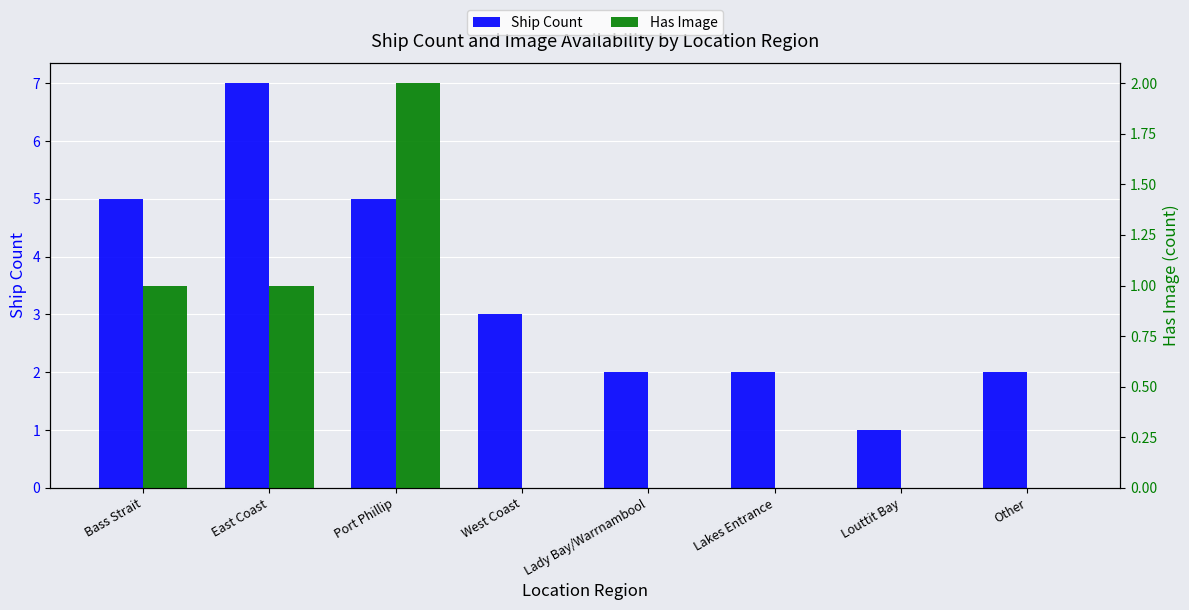

What are all the series names shown in the legend?

Ship Count, Has Image